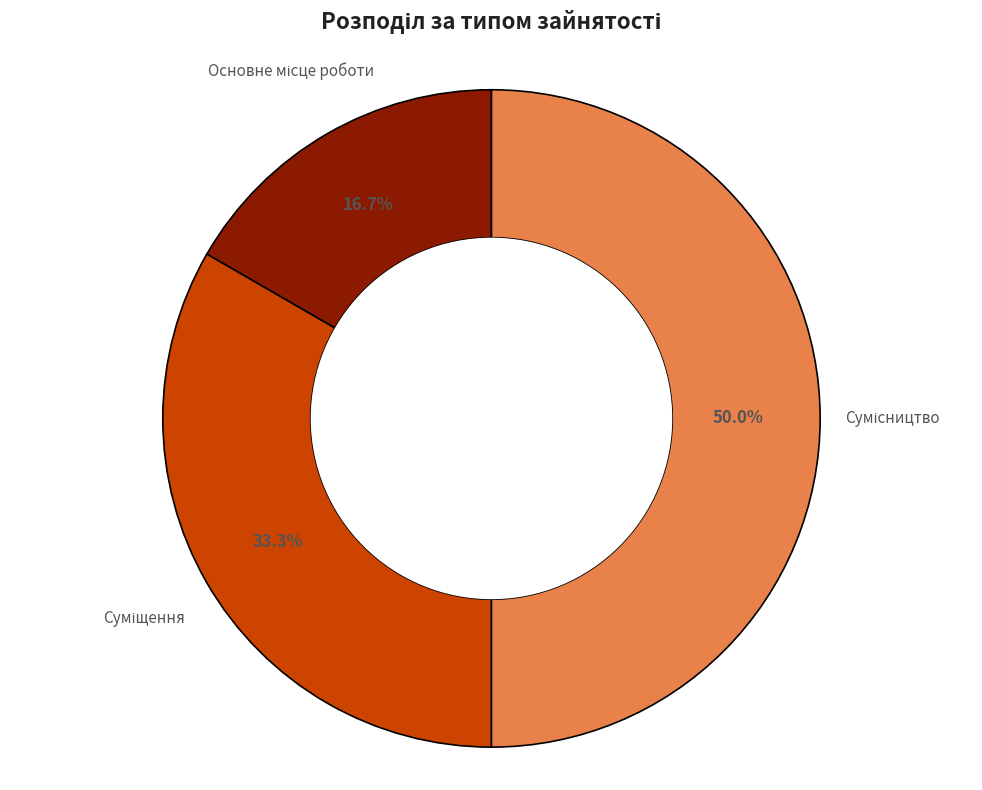

What percentage is NOT represented by Суміщення?

66.7%